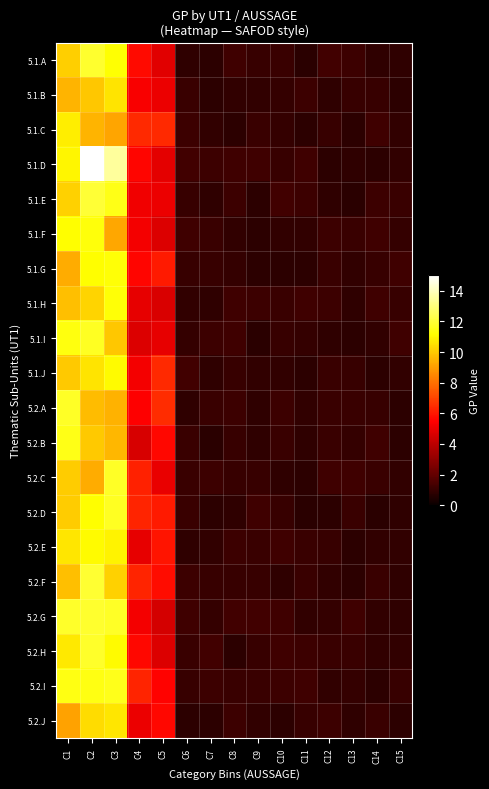

Between C6 and C12, which is larger?

C12